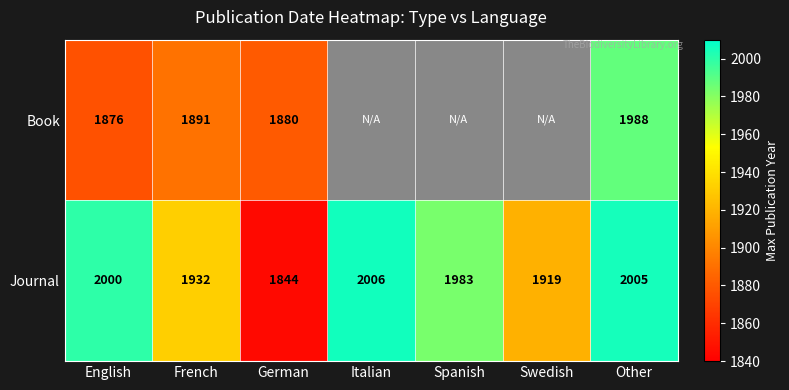

Which category has the lowest value in the Journal series?

German